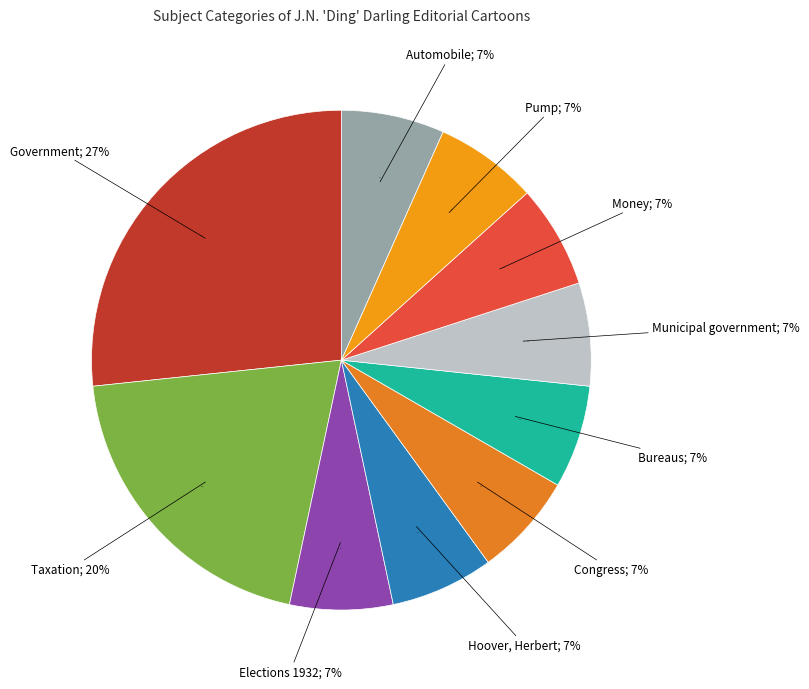

Is there any slice that represents more than half of the pie?

No